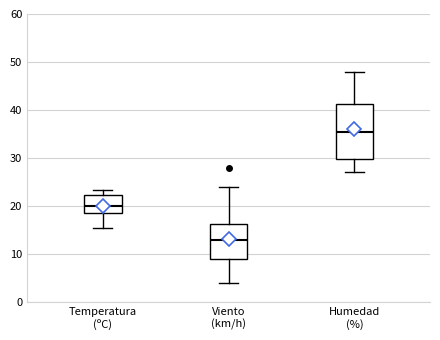

Reading left to right, read every box against the y-axis: the position of its median line, the range the box covers, and the ends of its whiskers. The values are not printed on the chart, so give them approximately, as read against the axis.

Temperatura (ºC): median 20, box 19 to 22, whiskers 15 to 23
Viento (km/h): median 13, box 9 to 16, whiskers 4 to 24
Humedad (%): median 36, box 30 to 41, whiskers 27 to 48